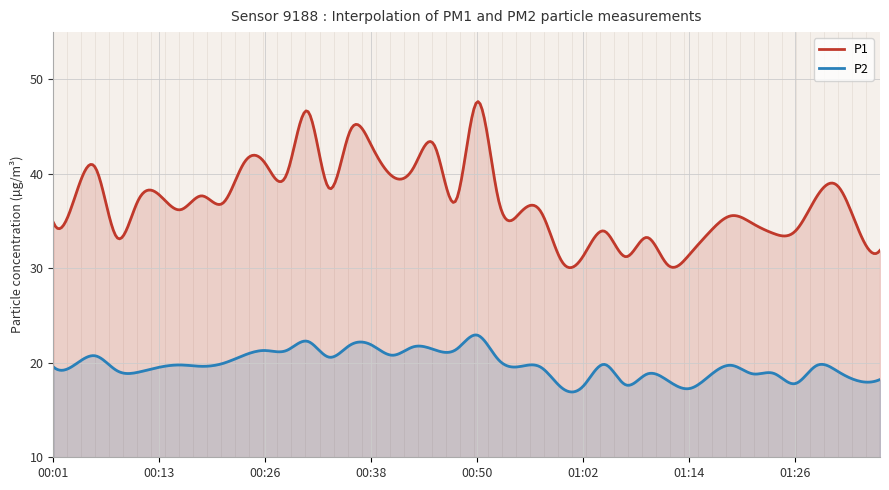

What is the sum of the P1 values at 00:23 and 00:13?

78.9